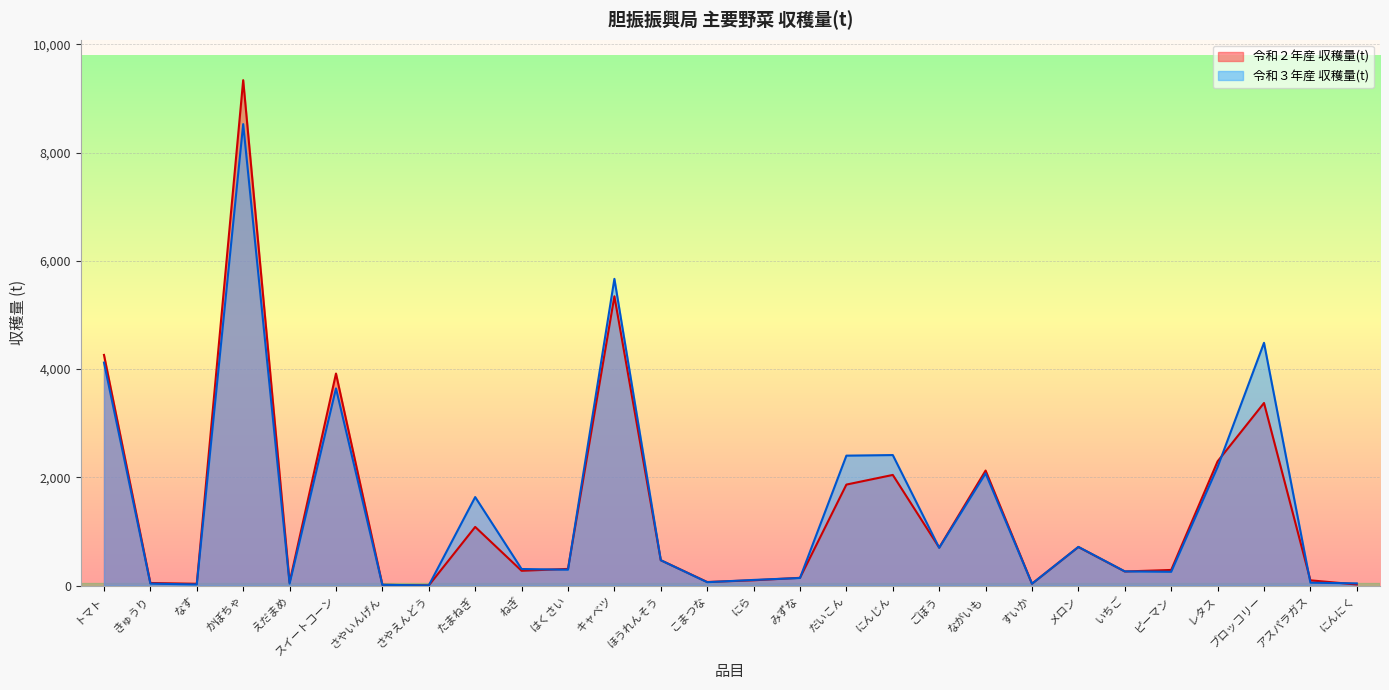

Is the value of 令和２年産 収穫量(t) at えだまめ greater than the value of 令和３年産 収穫量(t) at メロン?

No